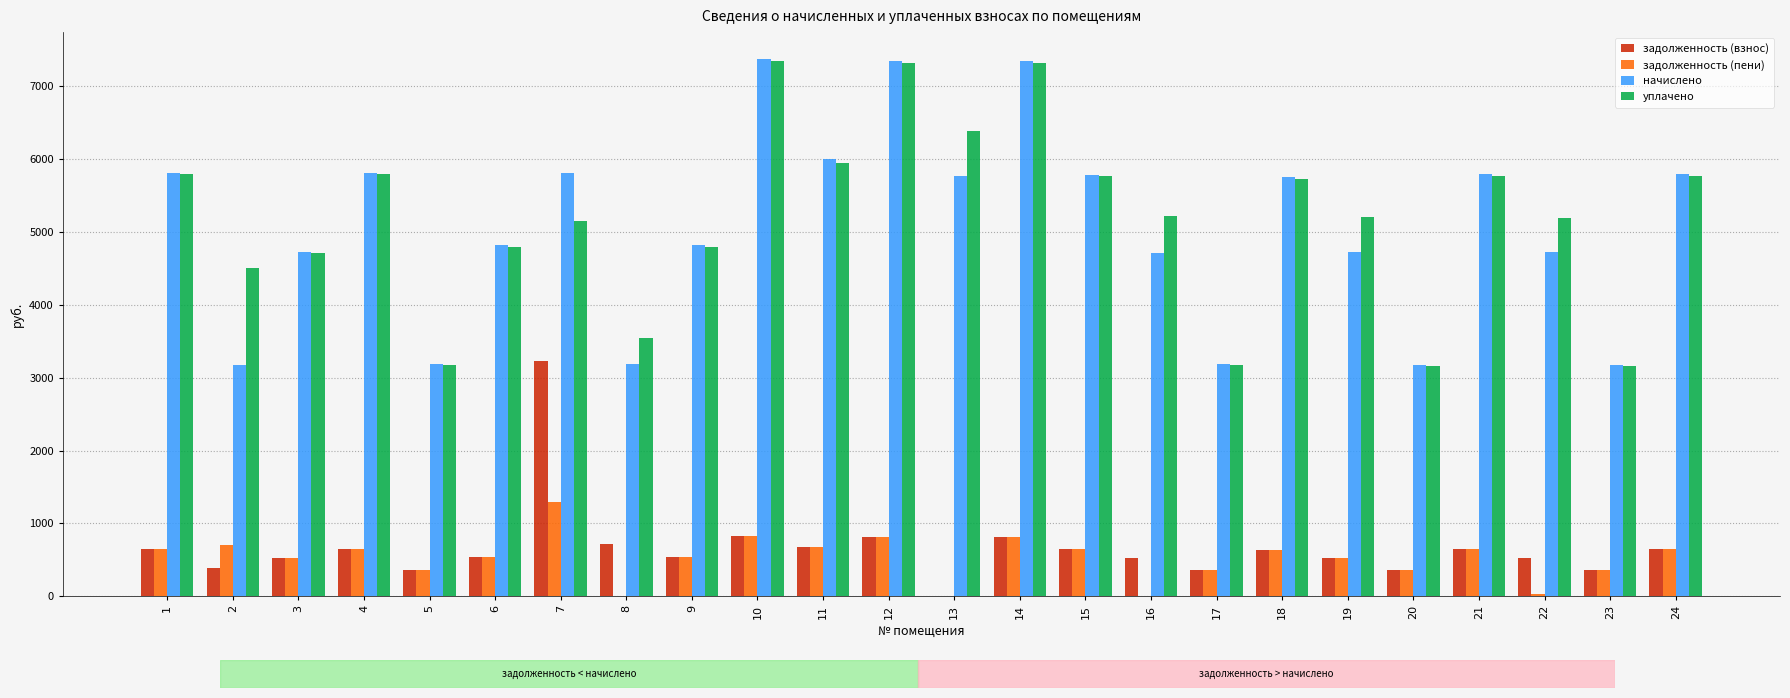

The value of уплачено at 3 is 1296.4. True or false?

False